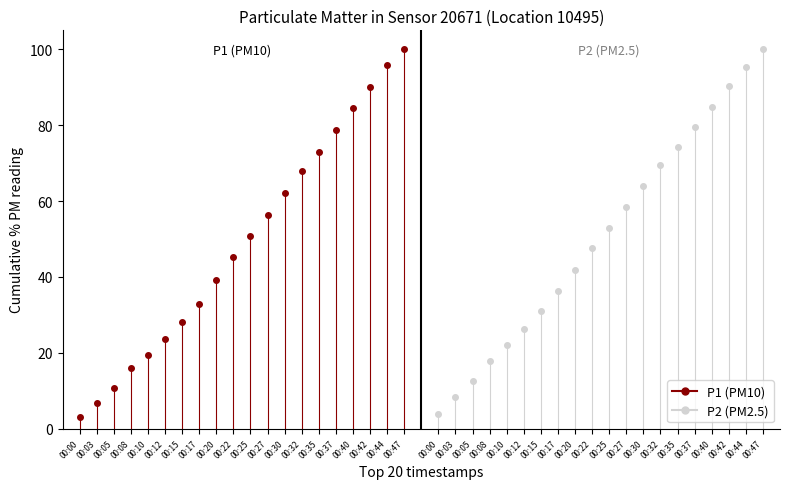

Rank the categories by P1 value from highest to lowest.

00:47, 00:44, 00:42, 00:40, 00:37, 00:35, 00:32, 00:30, 00:27, 00:25, 00:22, 00:20, 00:17, 00:15, 00:12, 00:10, 00:08, 00:05, 00:03, 00:00